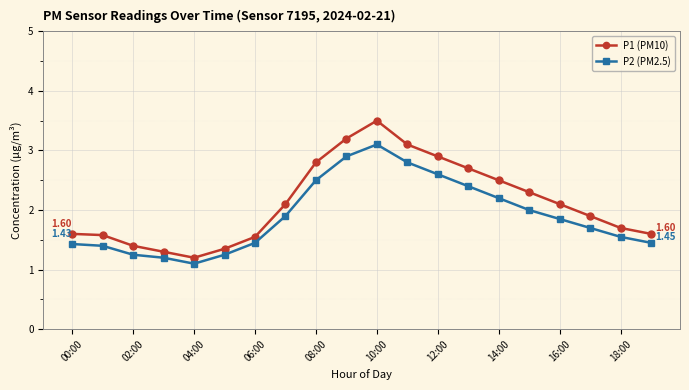

What is the difference between the second highest and second lowest values in the P1 (PM10) series?

1.9